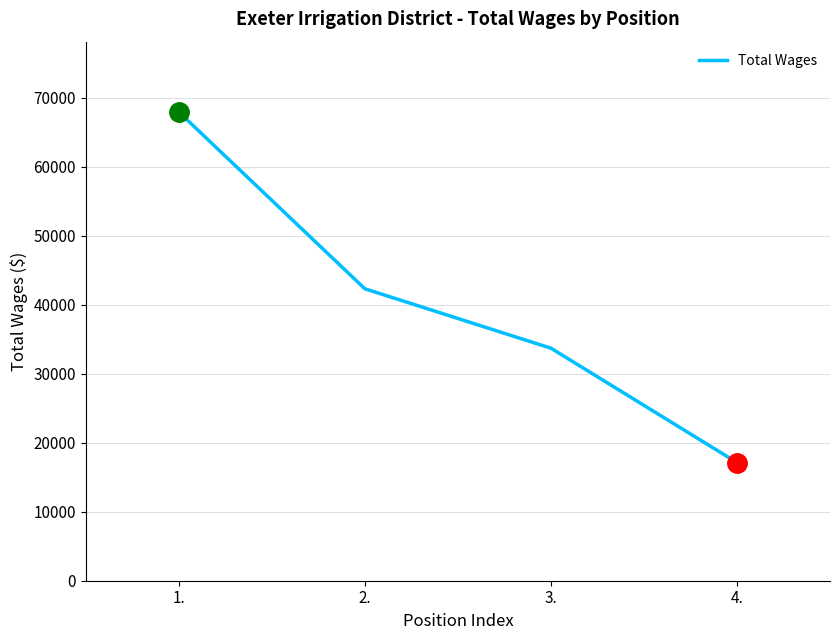

Approximately how many times larger is the value at 4. compared to 3.?

0.5